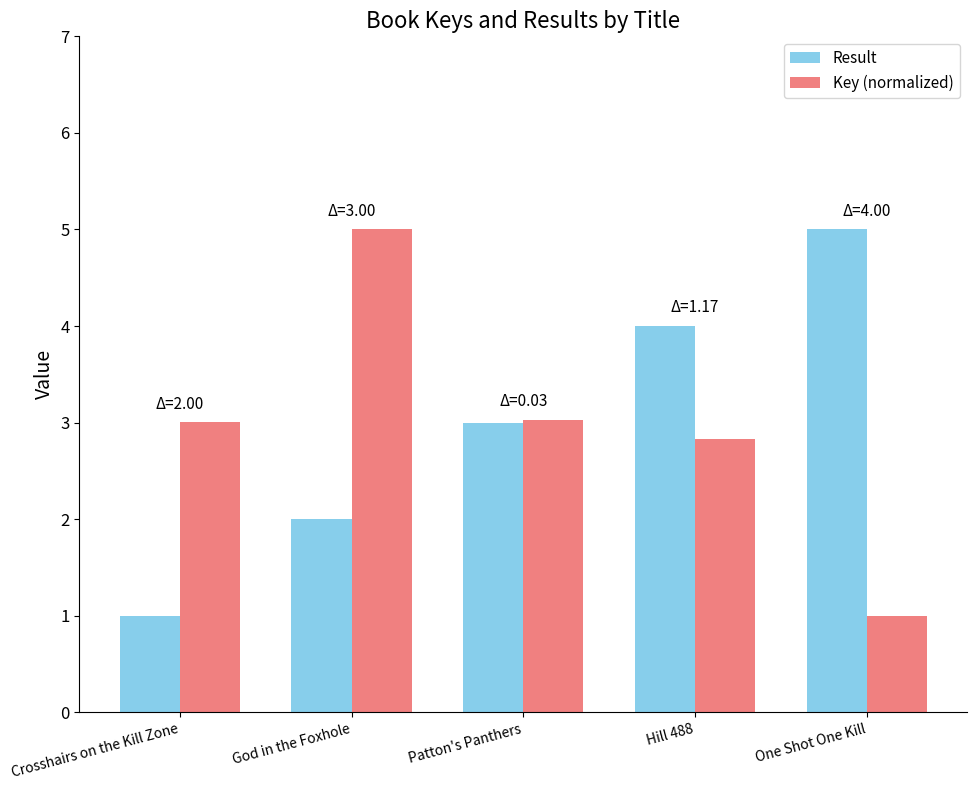

What is the value of the Key (normalized) bar at the 4th from the left?

2.8